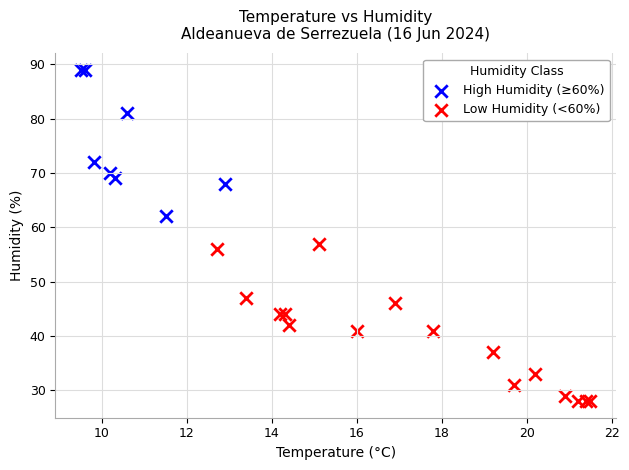

Which series contains the highest Y value?

High Humidity (≥60%)